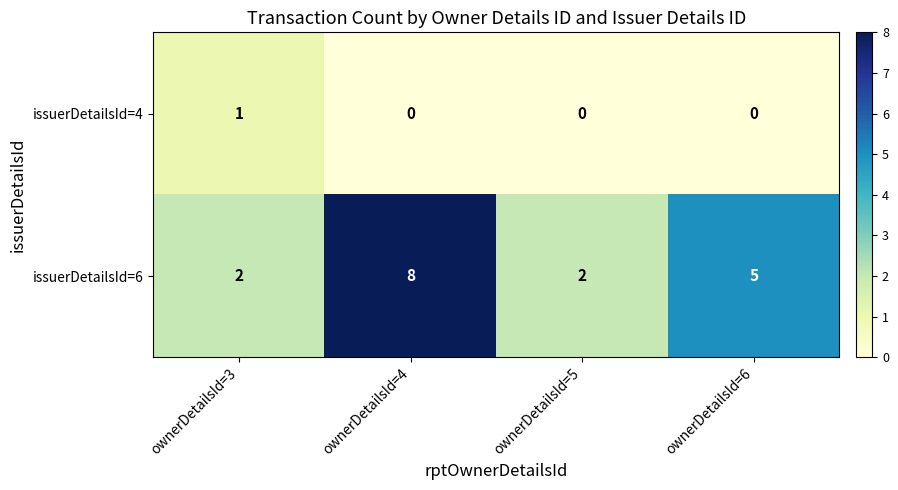

The value of issuerDetailsId=4 at ownerDetailsId=4 is 0. True or false?

True